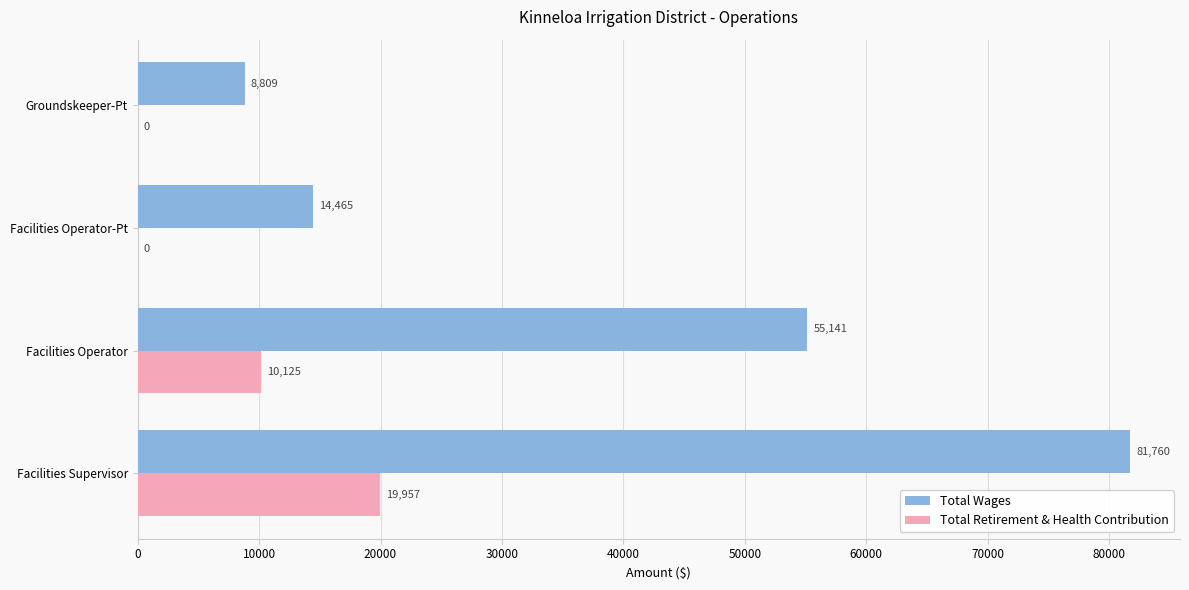

How many categories are shown in the chart?

4